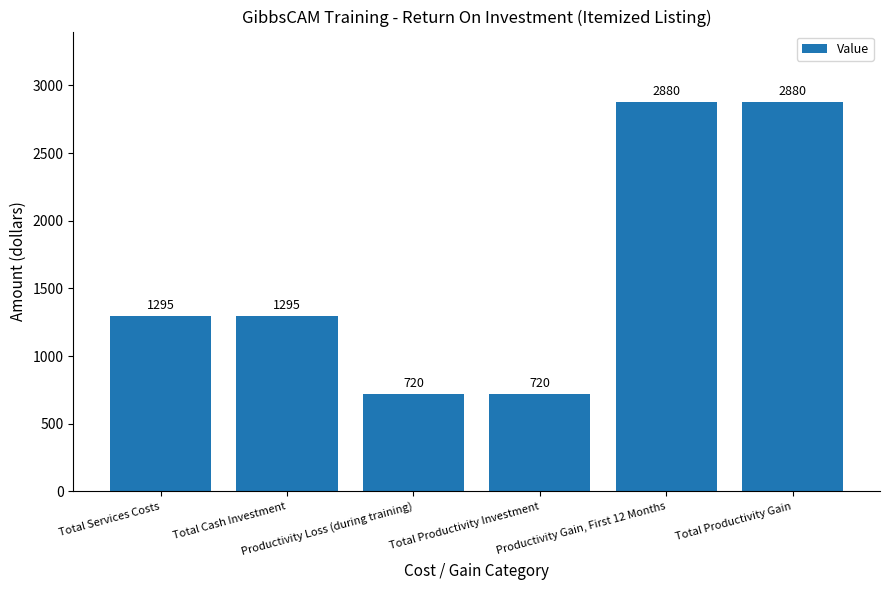

The chart shows a value of 471 at Productivity Loss (during training). True or false?

False